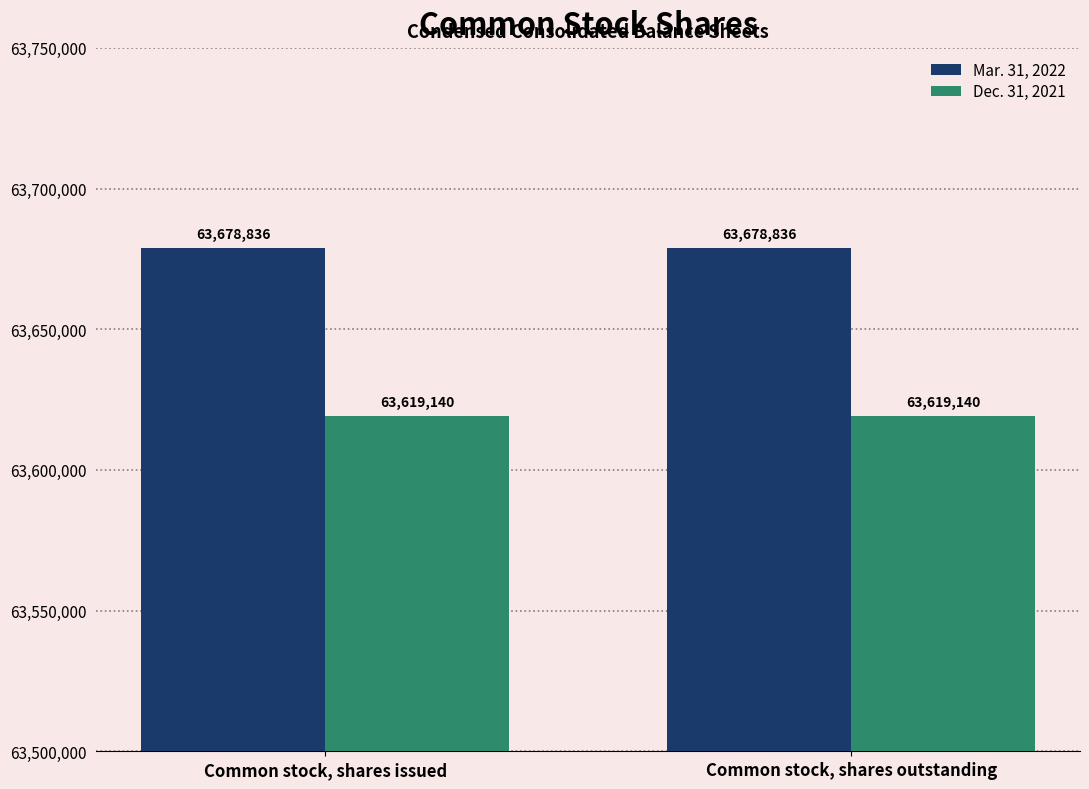

Reading left to right, extract all data points from this chart.

Mar. 31, 2022: 63678836	63678836
Dec. 31, 2021: 63619140	63619140